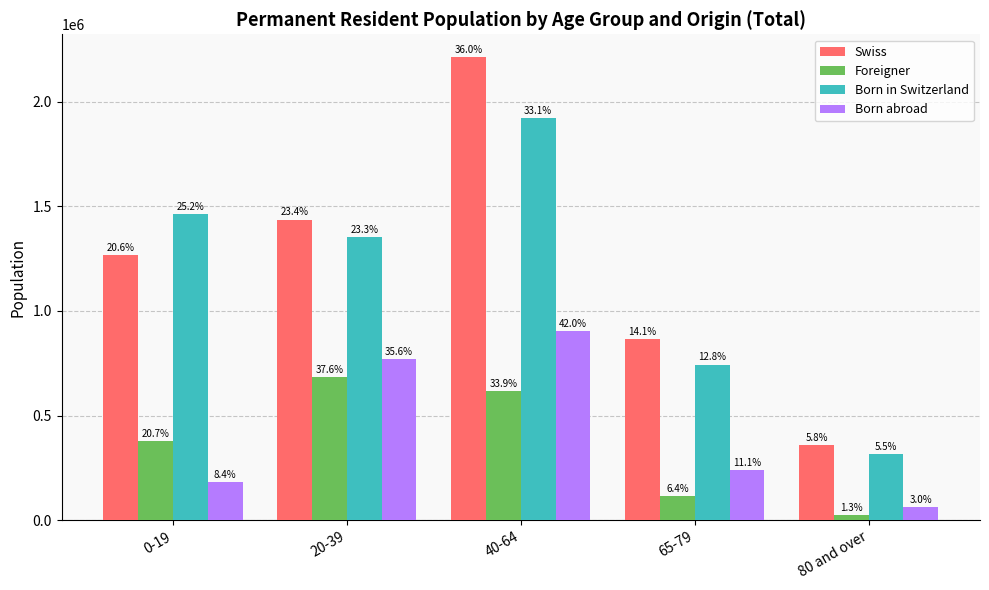

Are the bars horizontal?

No